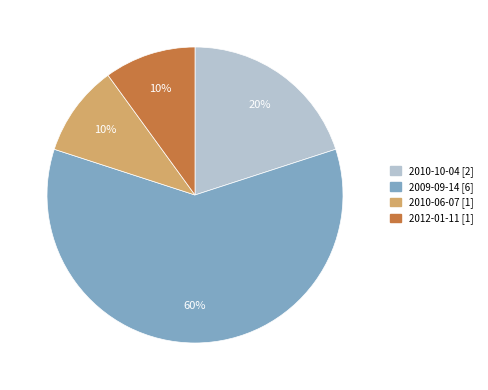

How many segments does this pie chart have?

4